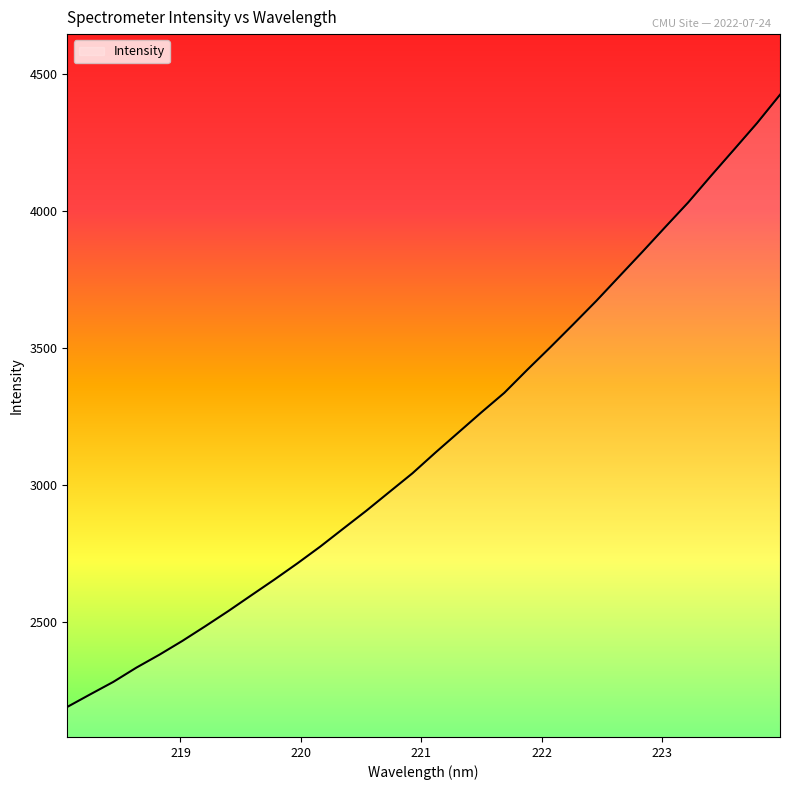

What is the maximum value shown in the chart?

4423.1